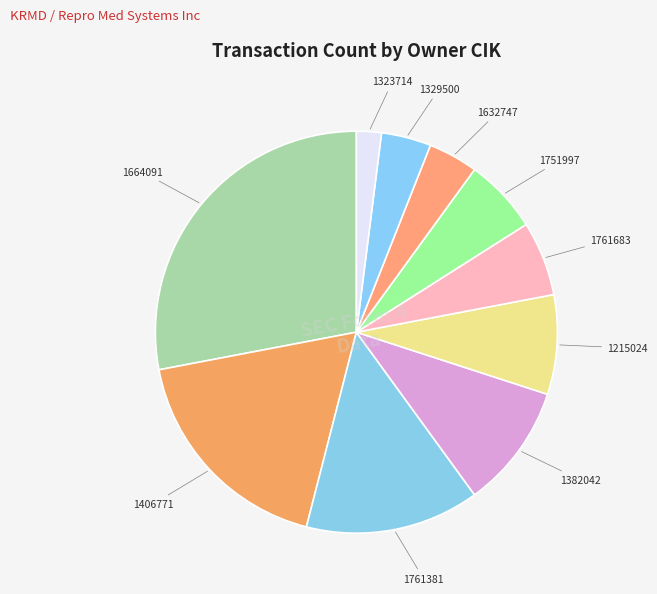

Is it true that 1406771 is 5% of the pie?

False